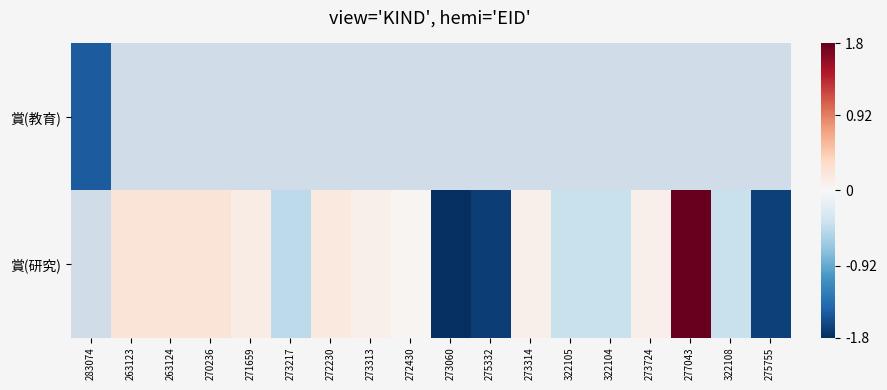

How many data points does each series have?

18